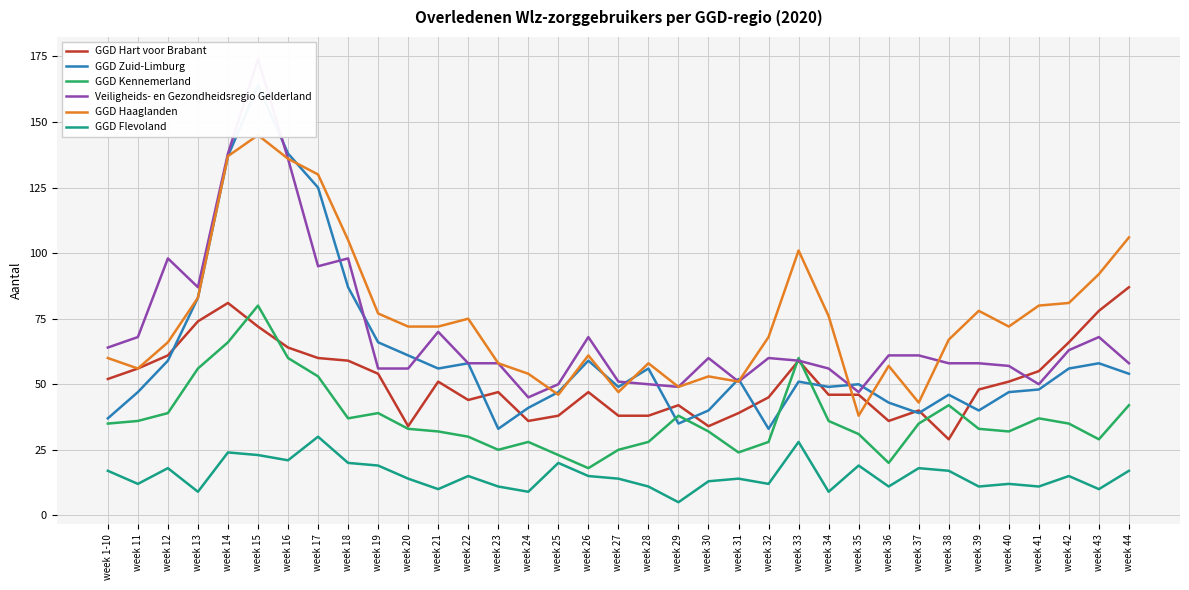

What is the difference between the maximum and second lowest values in the GGD Hart voor Brabant series?

53